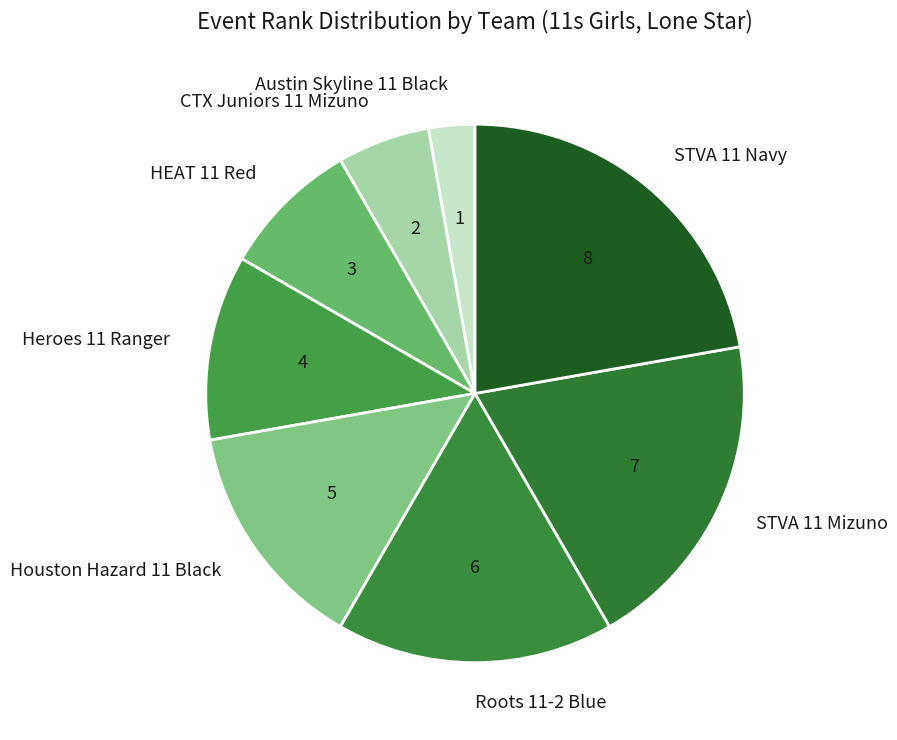

The Heroes 11 Ranger slice represents 11% of the pie. True or false?

True